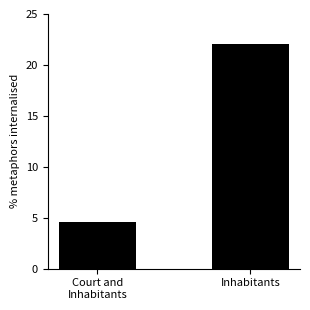

Which label corresponds to the smallest value in the chart?

Court and
Inhabitants